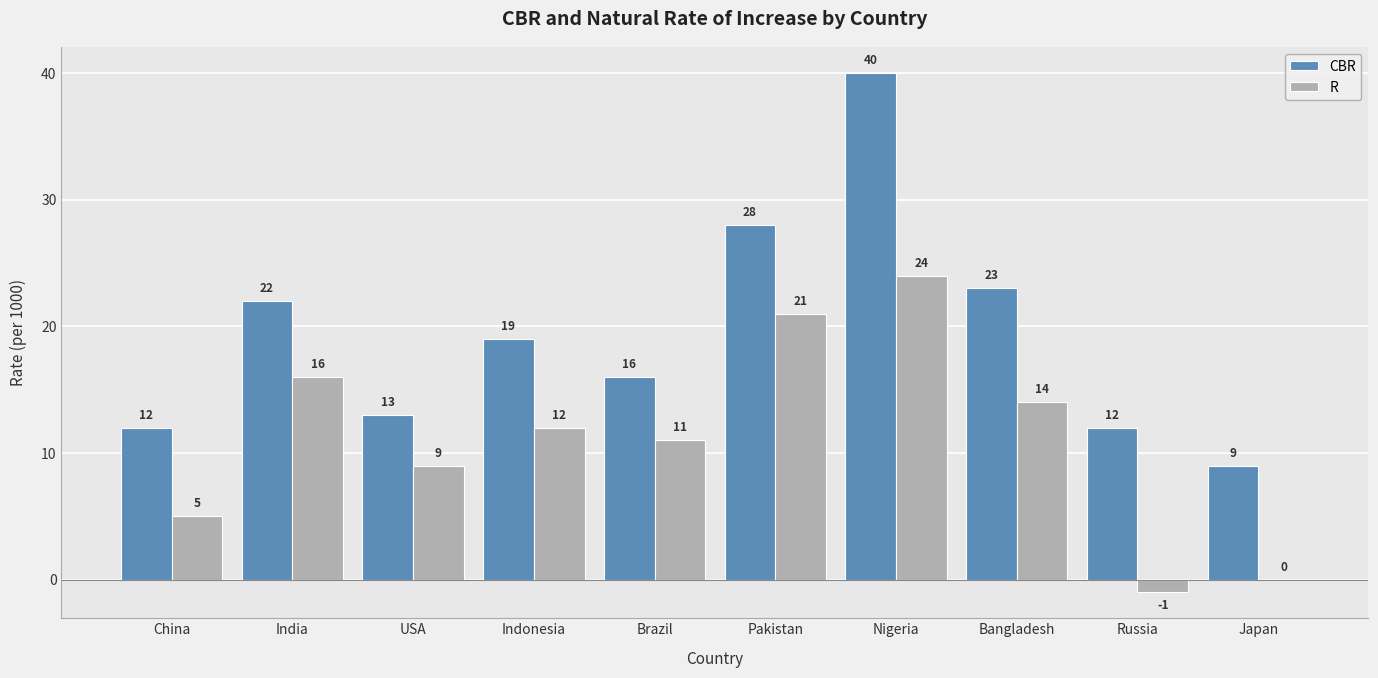

Is it true that R equals 24 at Nigeria?

True